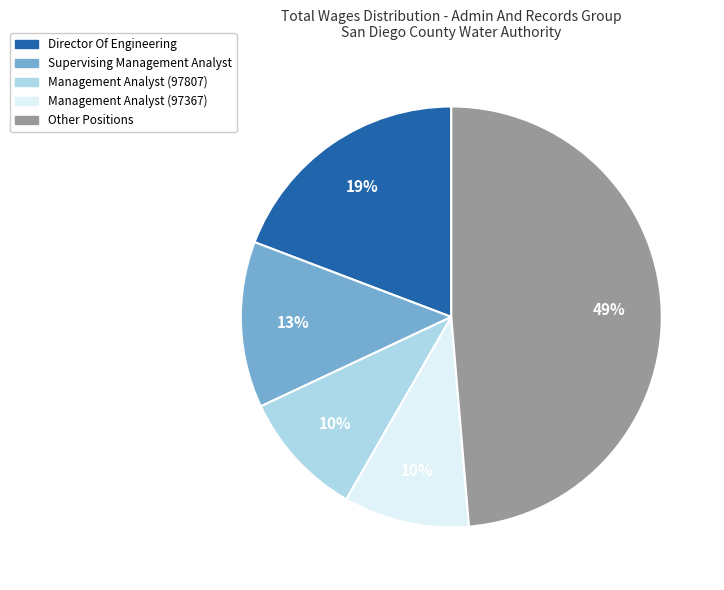

Is there a majority slice in this chart?

No